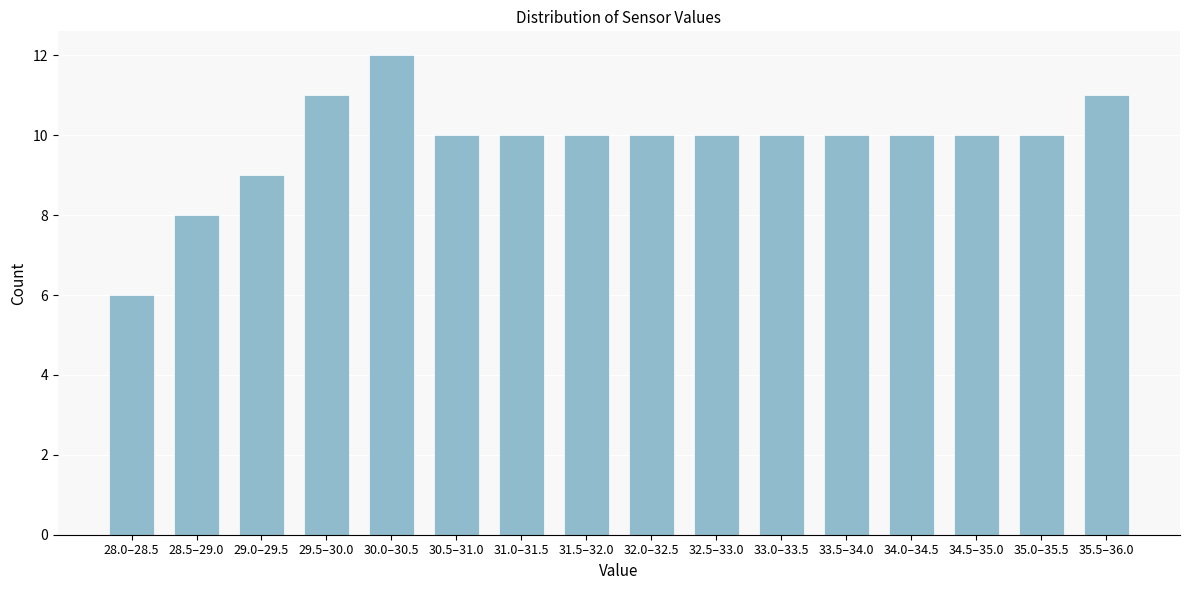

Reading left to right, extract all data points from this chart.

28.0–28.5=6	28.5–29.0=8	29.0–29.5=9	29.5–30.0=11	30.0–30.5=12	30.5–31.0=10	31.0–31.5=10	31.5–32.0=10	32.0–32.5=10	32.5–33.0=10	33.0–33.5=10	33.5–34.0=10	34.0–34.5=10	34.5–35.0=10	35.0–35.5=10	35.5–36.0=11